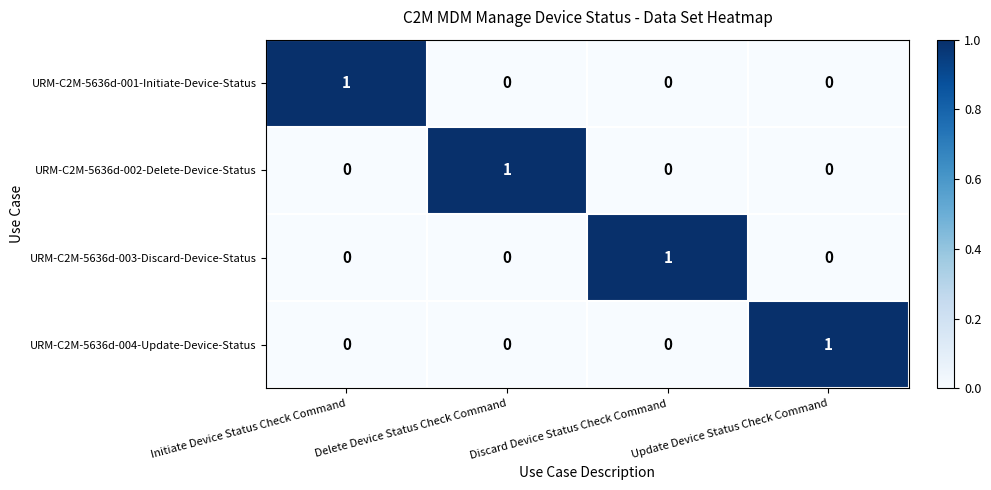

At how many categories does at least one series exceed 0?

4